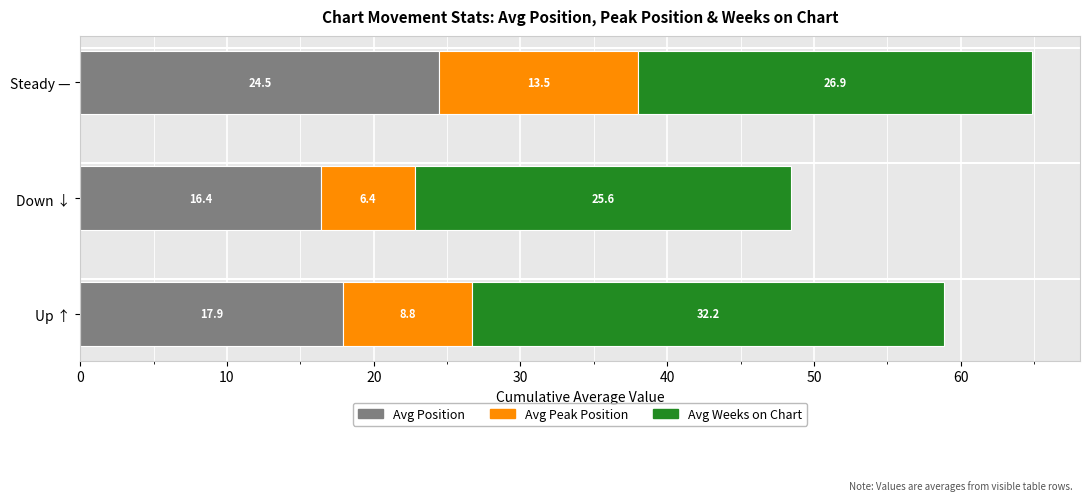

Count the number of categories in the chart.

3